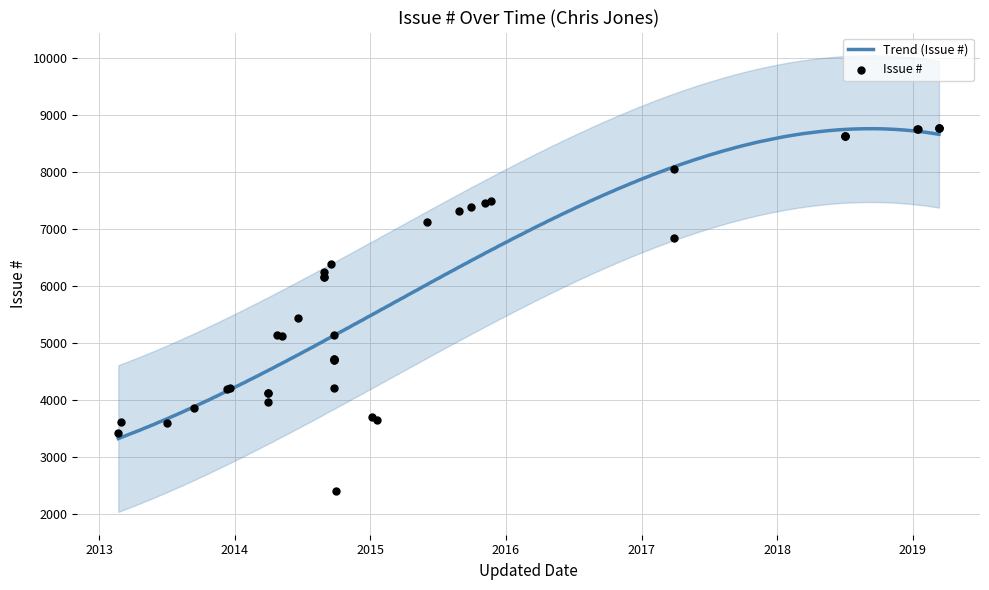

Between 2014-05-08 and 2014-09-24, which is larger?

2014-05-08